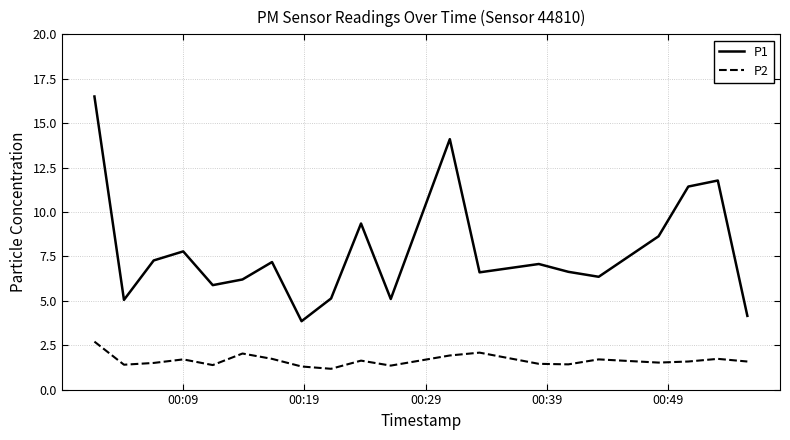

List the series in order of their peak value, highest first.

P1, P2